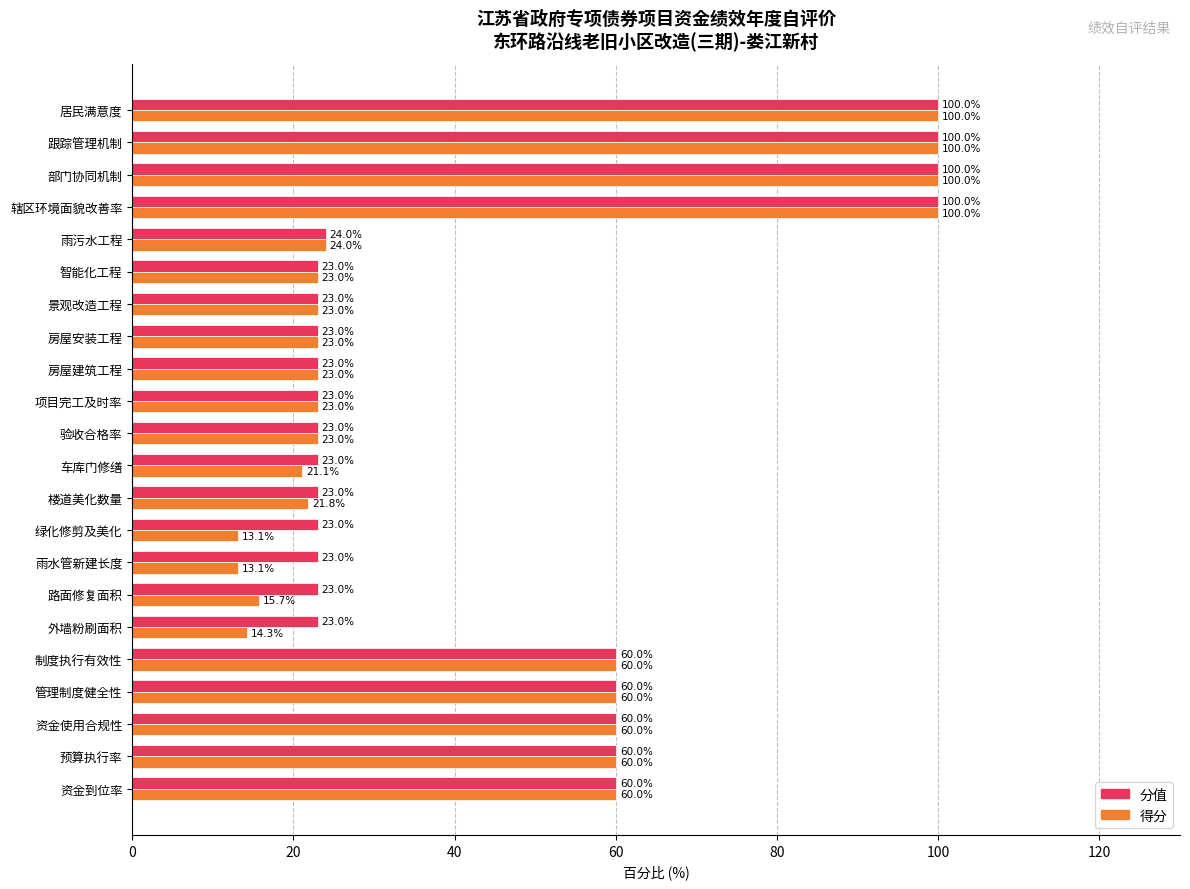

What is the minimum value for 得分?

13.1